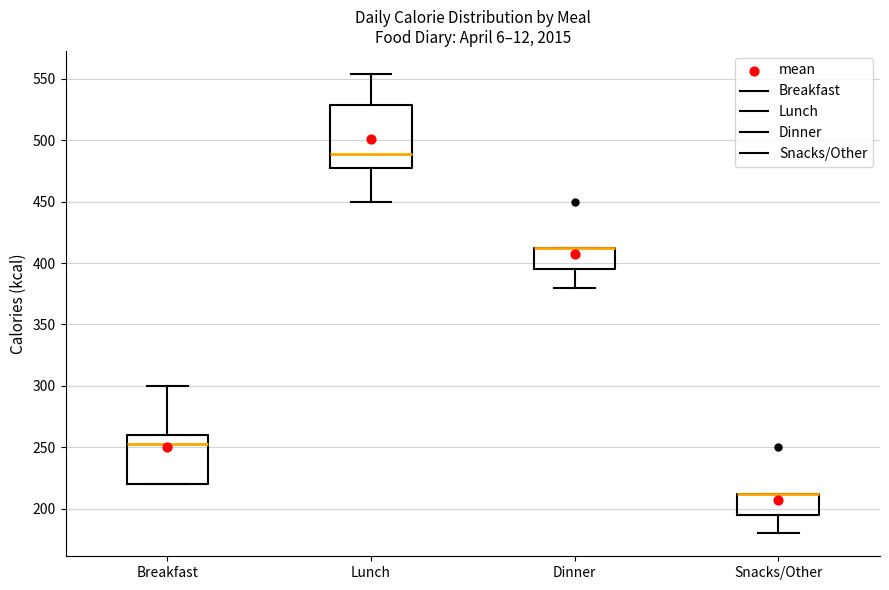

Reading left to right, read every box against the y-axis: the position of its median line, the range the box covers, and the ends of its whiskers. The values are not printed on the chart, so give them approximately, as read against the axis.

Breakfast: median 255, box 220 to 260, whiskers 220 to 300
Lunch: median 490, box 475 to 530, whiskers 450 to 555
Dinner: median 410 (drawn on the box's upper edge), box 395 to 410, whiskers 380 to 410
Snacks/Other: median 210 (drawn on the box's upper edge), box 195 to 210, whiskers 180 to 210